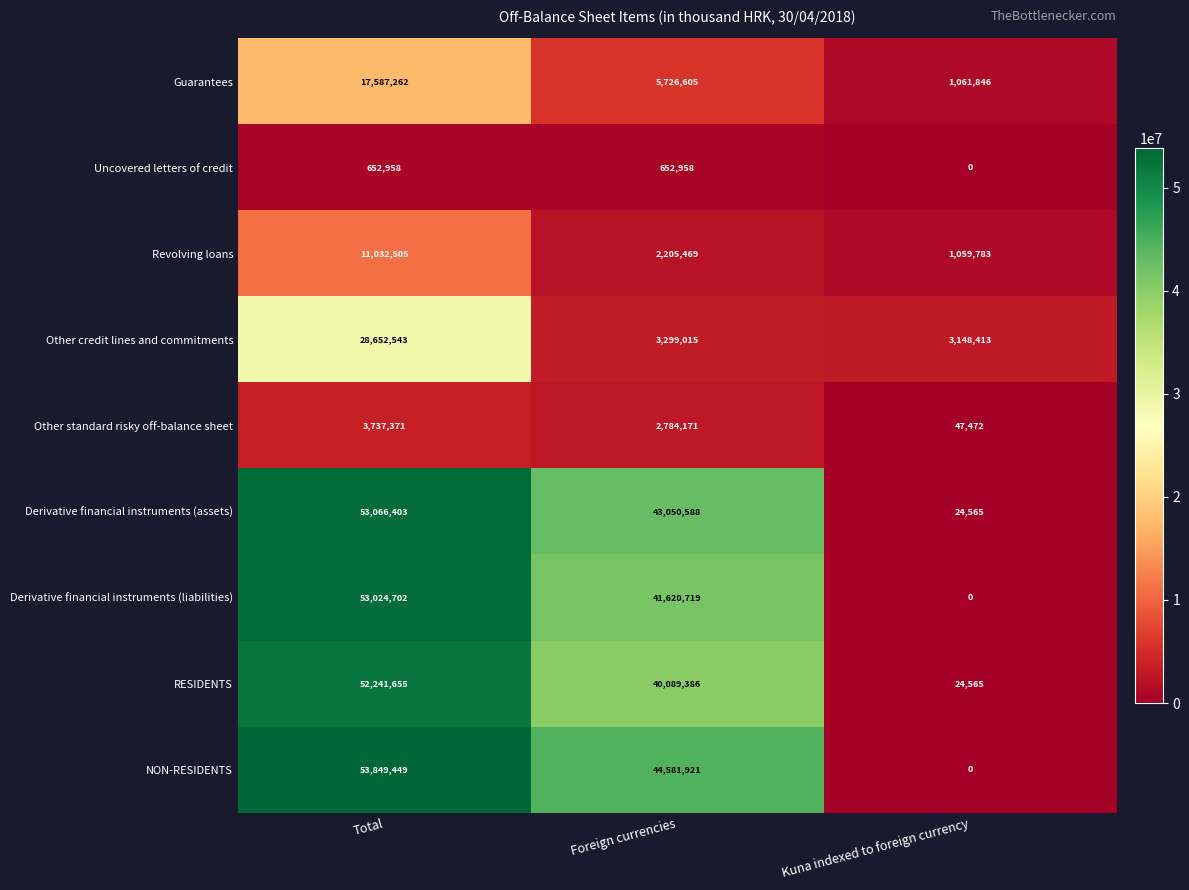

At which label is NON-RESIDENTS closest to 26924724?

Foreign currencies